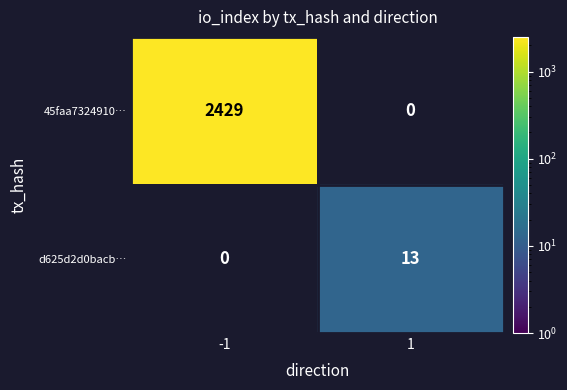

At 1, list the series in order from smallest to largest.

45faa7324910…, d625d2d0bacb…